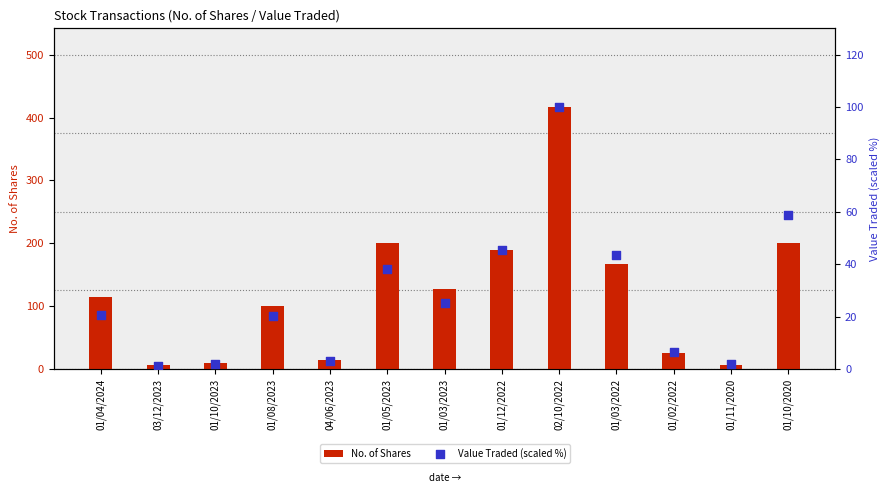

At which category is the sum across all series the highest?

02/10/2022